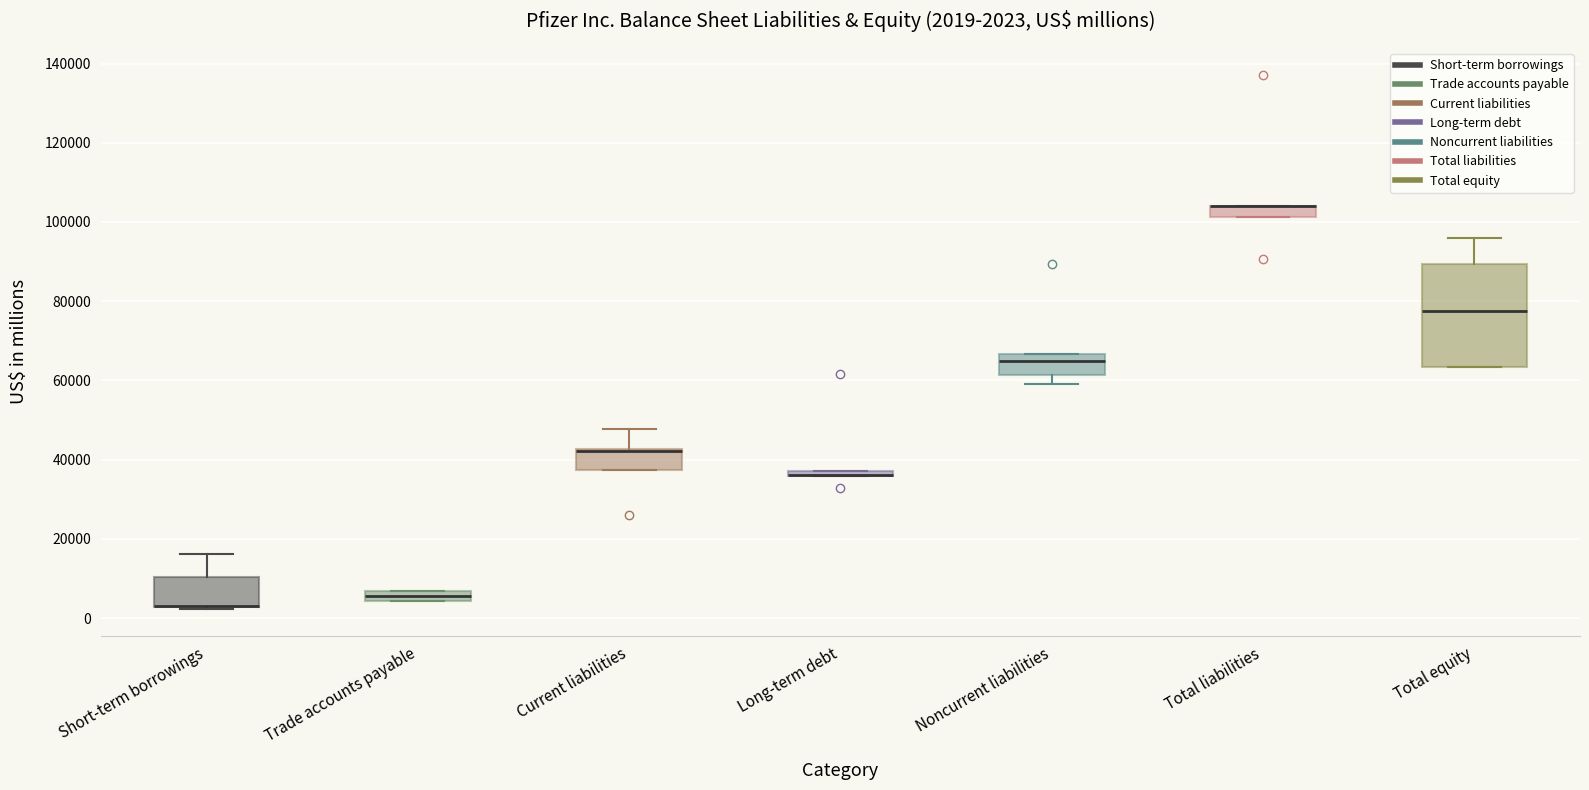

Comparing the boxes themselves (not the whiskers), which one is the tallest?

Total equity